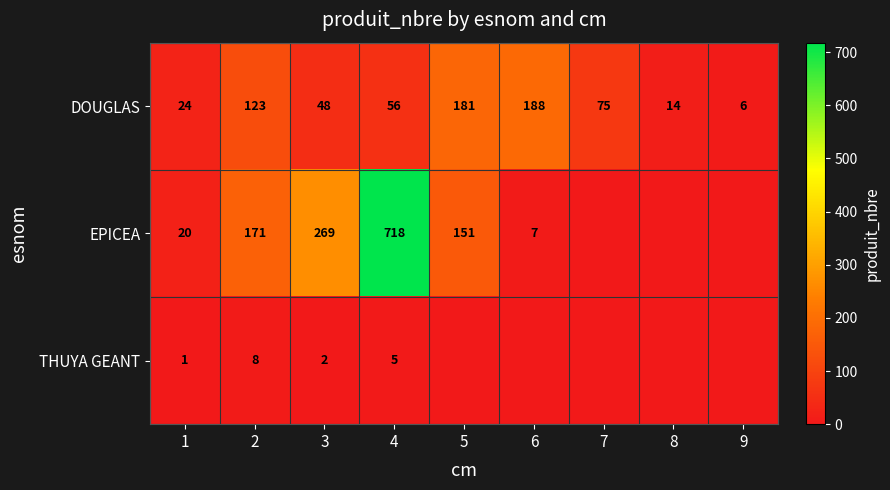

Between 4 and 6, which is larger?

6